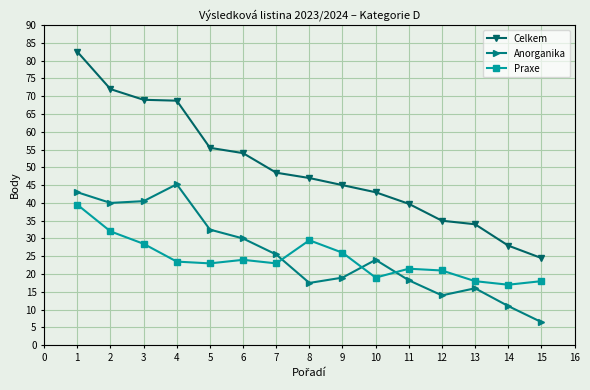

What is the spread (max minus min) of values at 15?

18.0